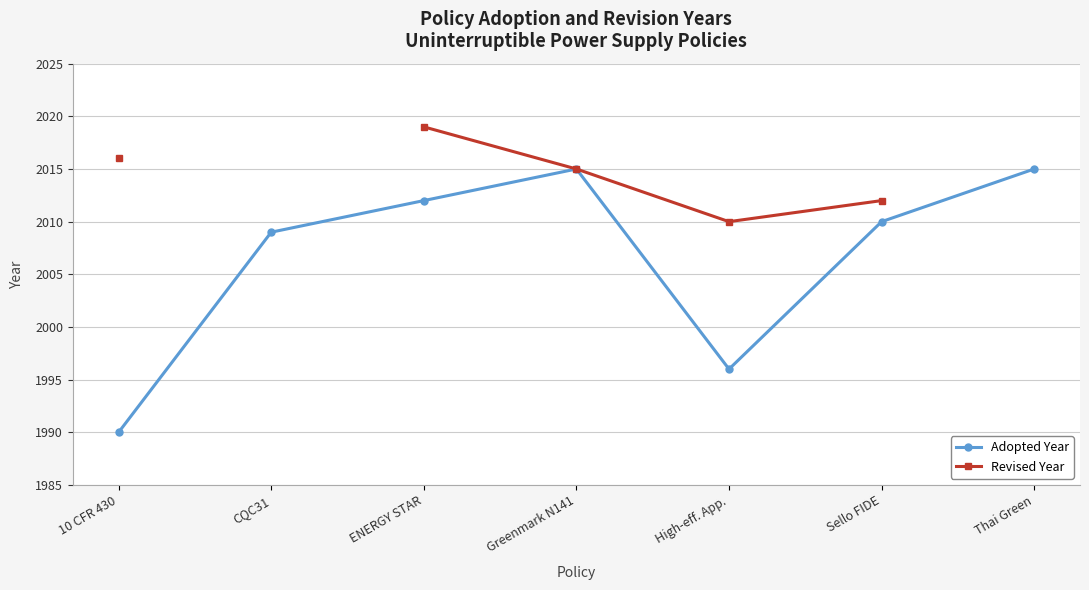

What is the difference between the highest and lowest values at Sello FIDE?

2.0